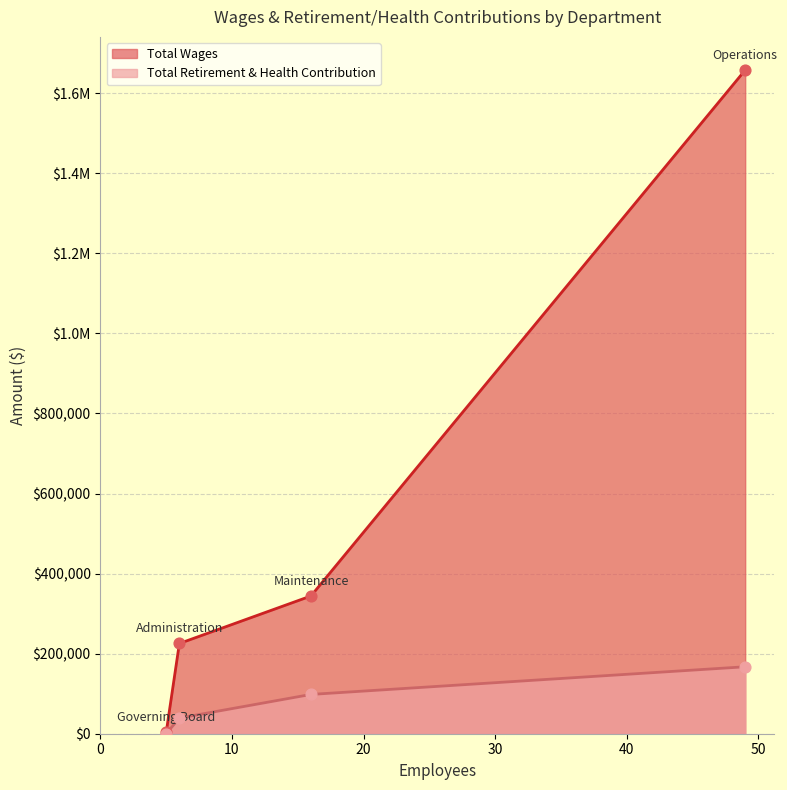

Which series contains the highest Y value?

Total Wages